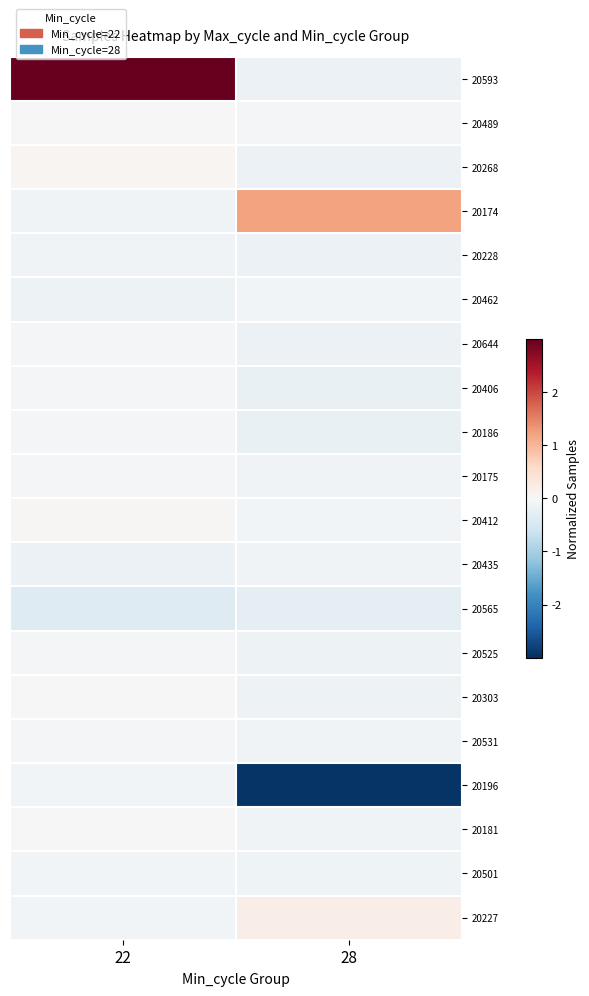

Reading right to left, list all the values displayed in this chart.

20593: 28=-0.2	22=5.4
20489: 28=-0.1	22=0.0
20268: 28=-0.2	22=0.1
20174: 28=1.2	22=-0.1
20228: 28=-0.2	22=-0.1
20462: 28=-0.1	22=-0.1
20644: 28=-0.2	22=-0.0
20406: 28=-0.2	22=-0.0
20186: 28=-0.2	22=-0.1
20175: 28=-0.1	22=-0.0
20412: 28=-0.1	22=0.0
20435: 28=-0.1	22=-0.2
20565: 28=-0.3	22=-0.4
20525: 28=-0.2	22=-0.0
20303: 28=-0.2	22=-0.0
20531: 28=-0.1	22=-0.0
20196: 28=-2.9	22=-0.1
20181: 28=-0.1	22=0.0
20501: 28=-0.1	22=-0.1
20227: 28=0.2	22=-0.1